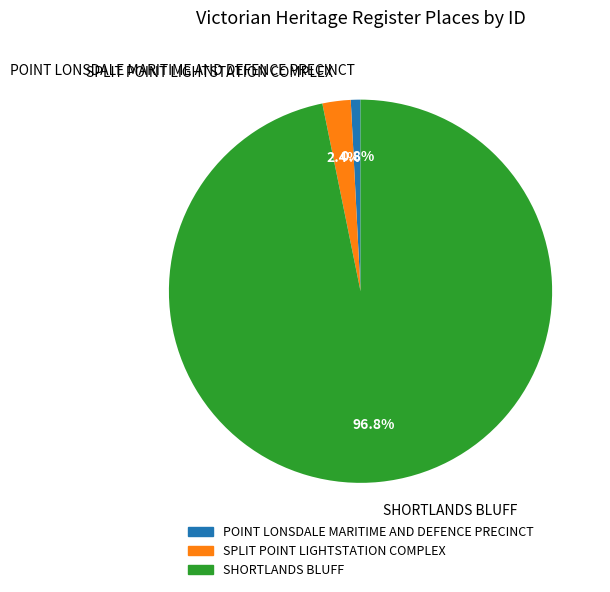

To the nearest percent, what is the difference between the largest and smallest slice percentages?

96%